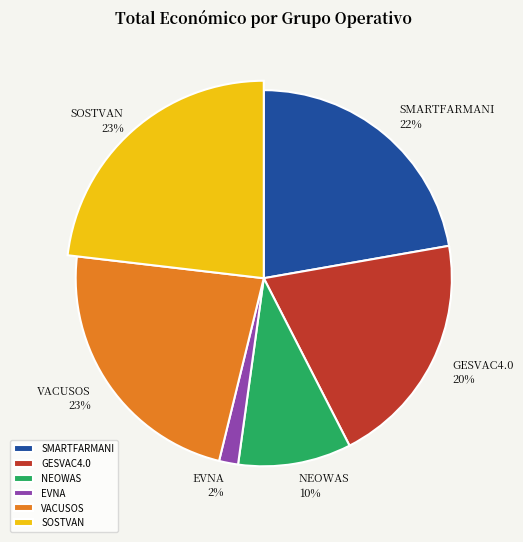

How many slices are in this pie chart?

6